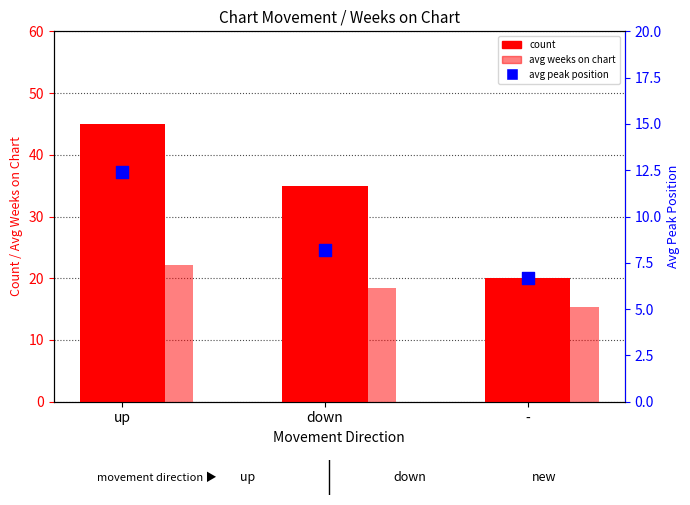

Which series contains the lowest Y value?

avg peak position